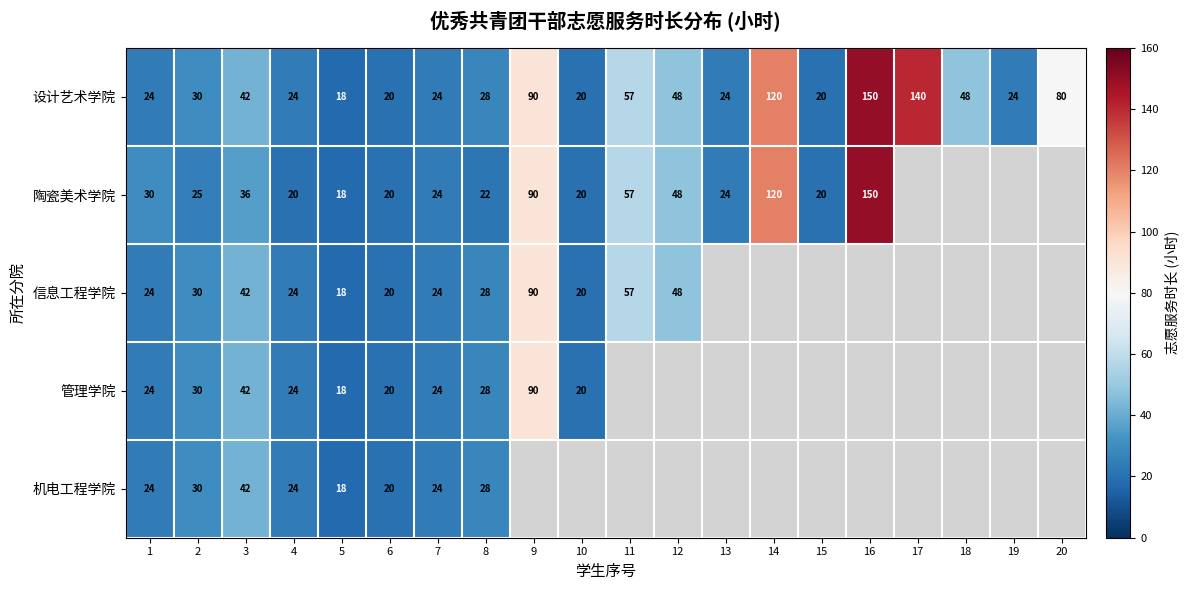

The value of 管理学院 at 3 is 15. True or false?

False